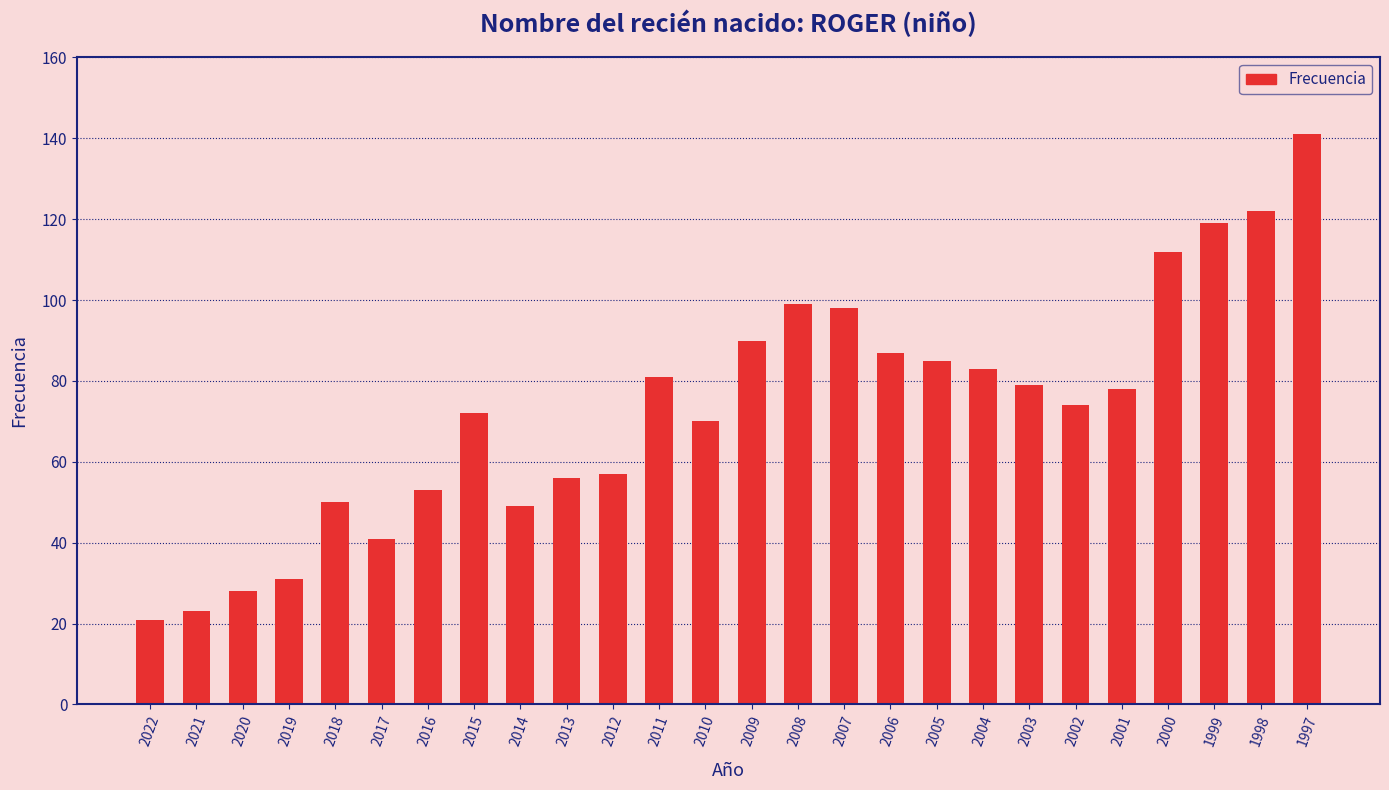

Are the bars horizontal?

No